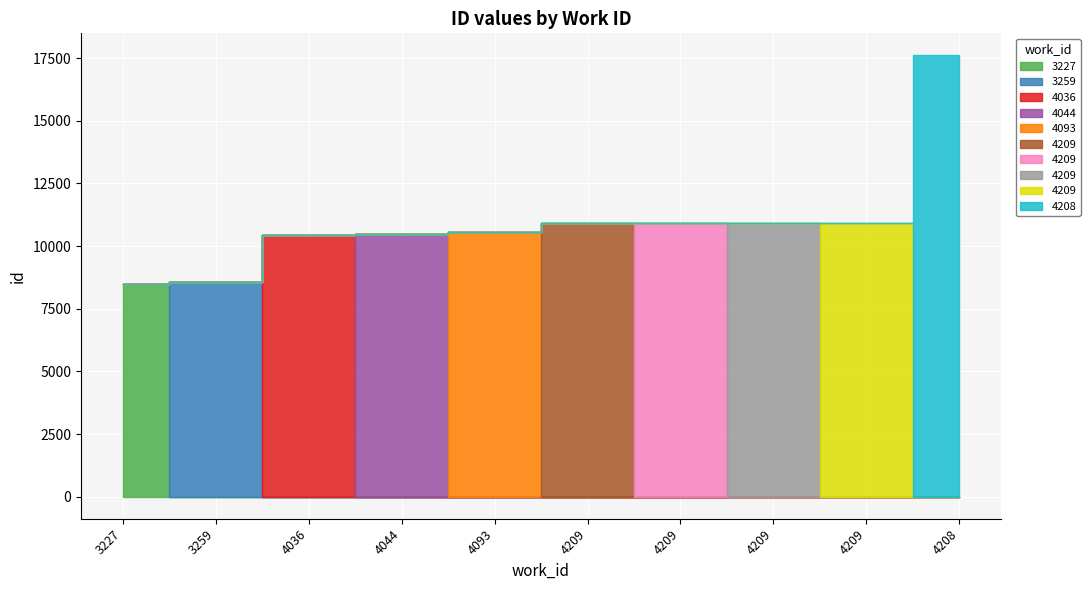

What is the greatest value displayed?

17604